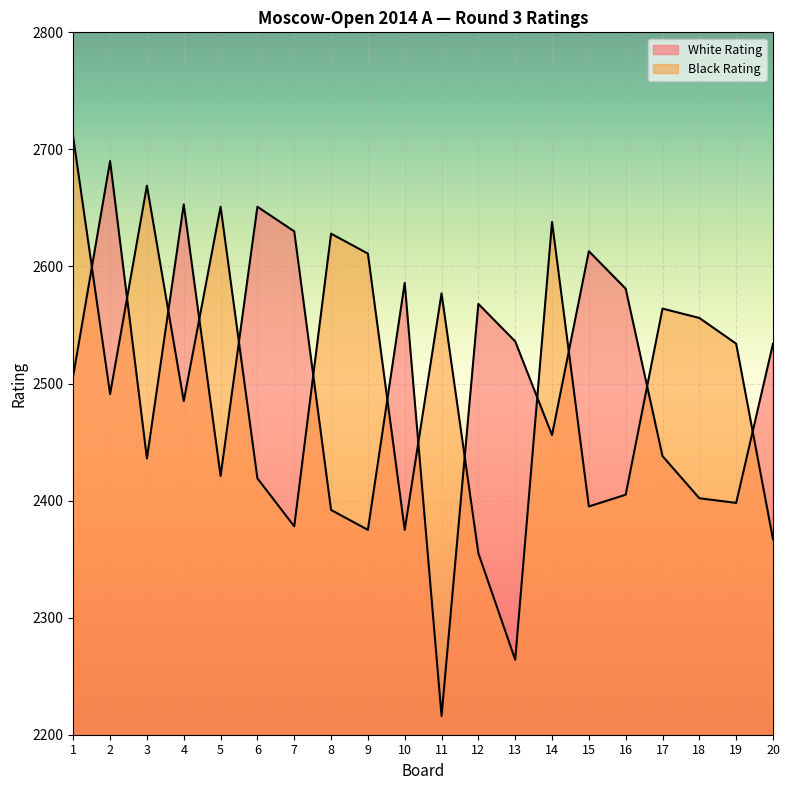

How many data points in Black Rating are above 2534?

9